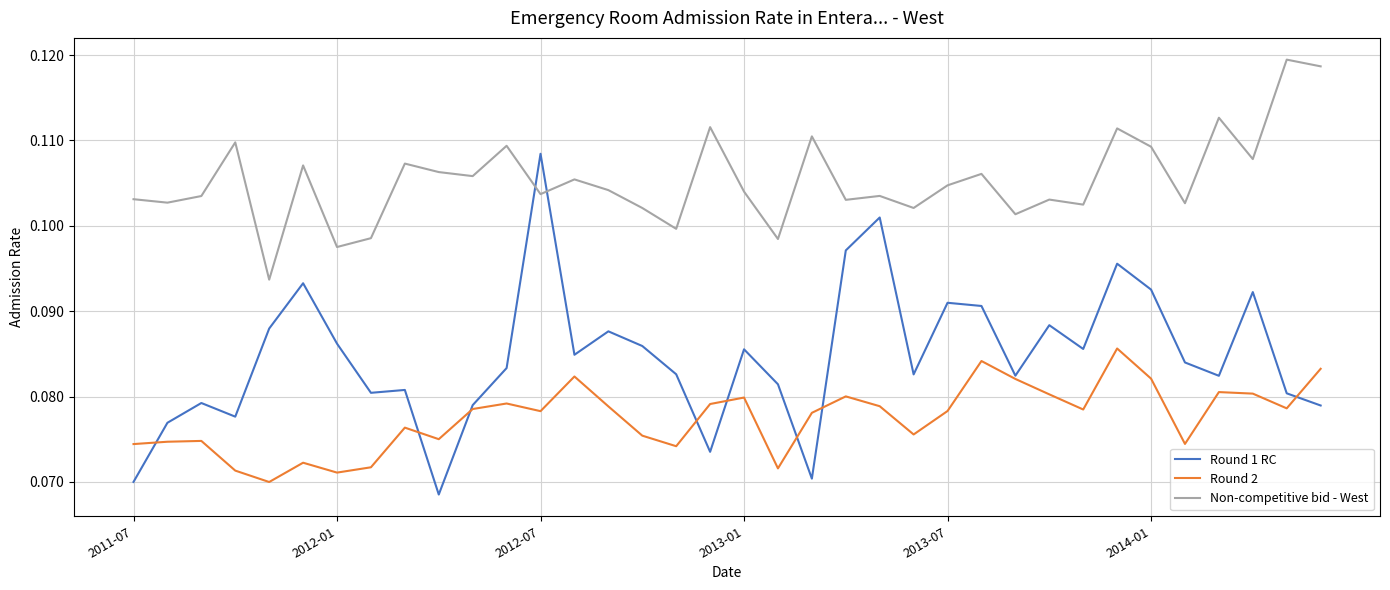

Rank the series by their average value, from highest to lowest.

Non-competitive bid - West, Round 1 RC, Round 2